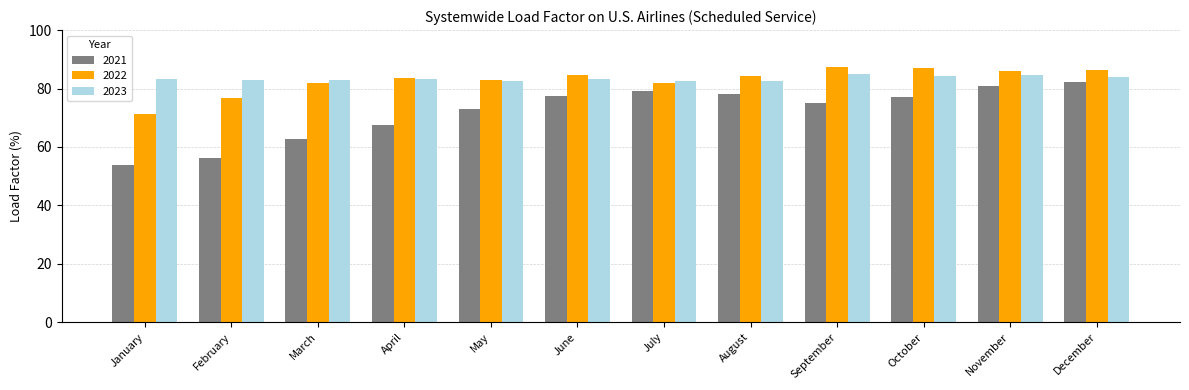

What are all the series names shown in the legend?

2021, 2022, 2023